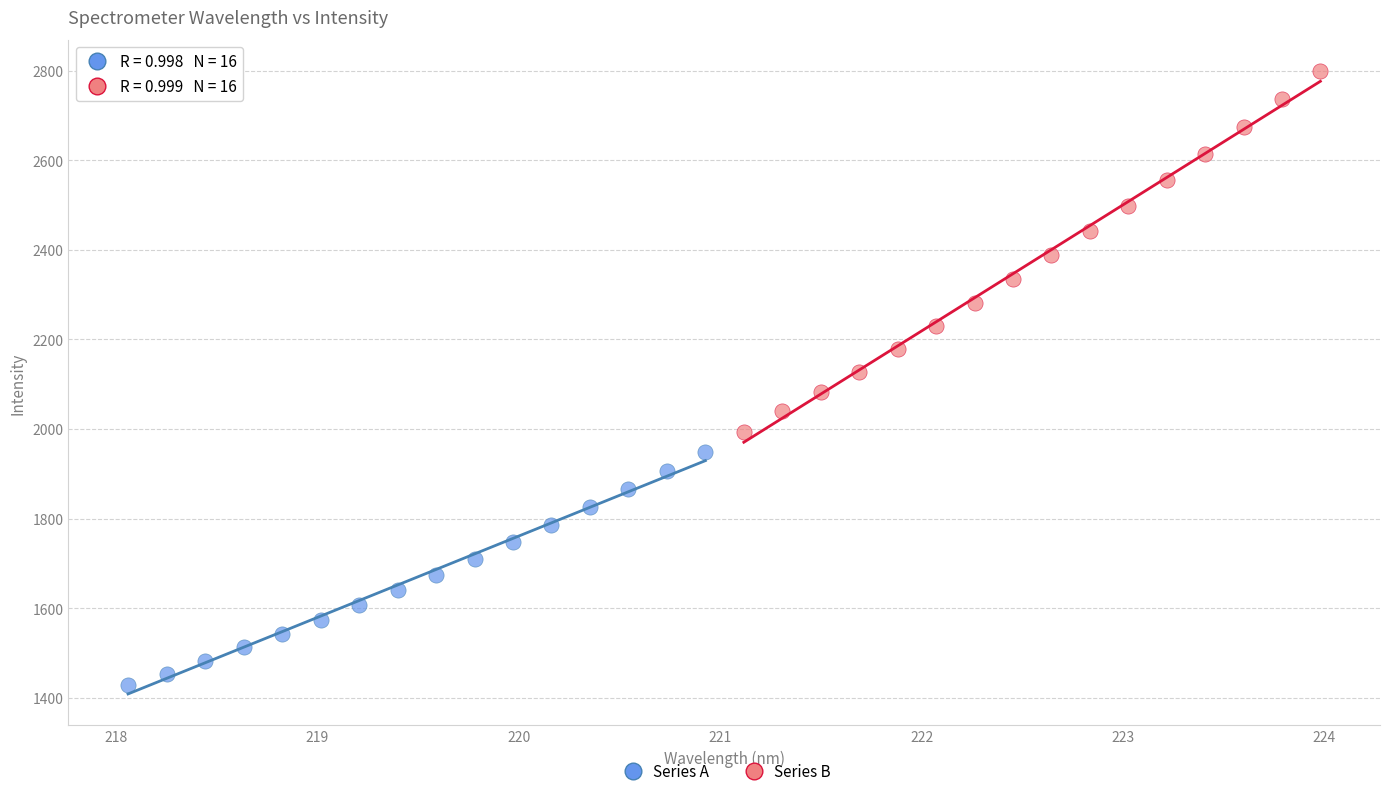

Which series has the largest Y range (max minus min)?

Series B